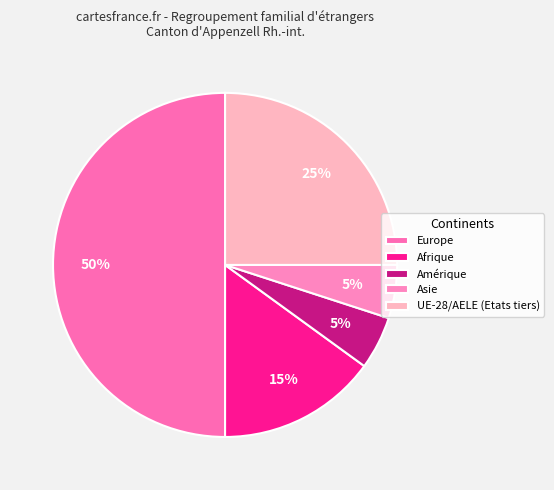

How many segments does this pie chart have?

5